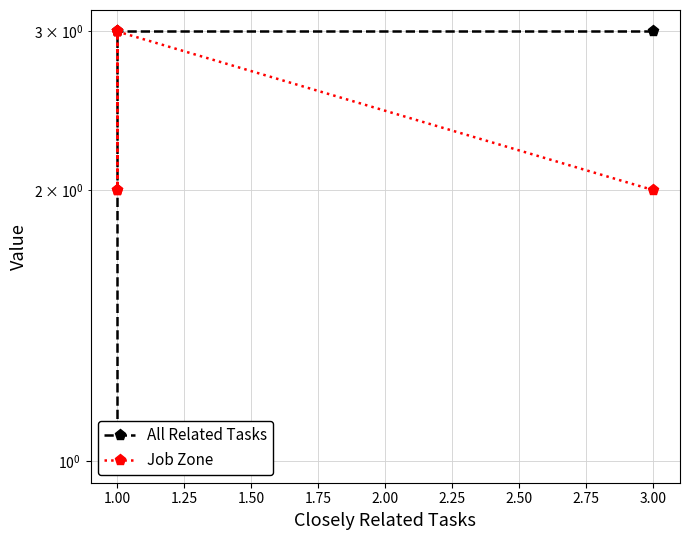

True or false: All Related Tasks and Job Zone cross at least once.

False